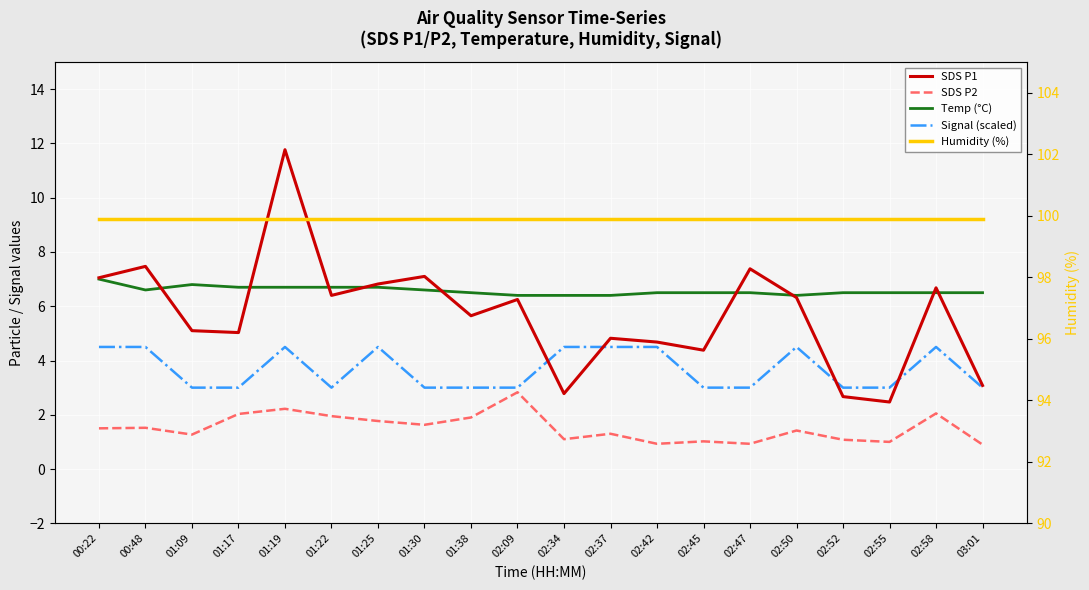

Is this an area chart (filled region under the line)?

No